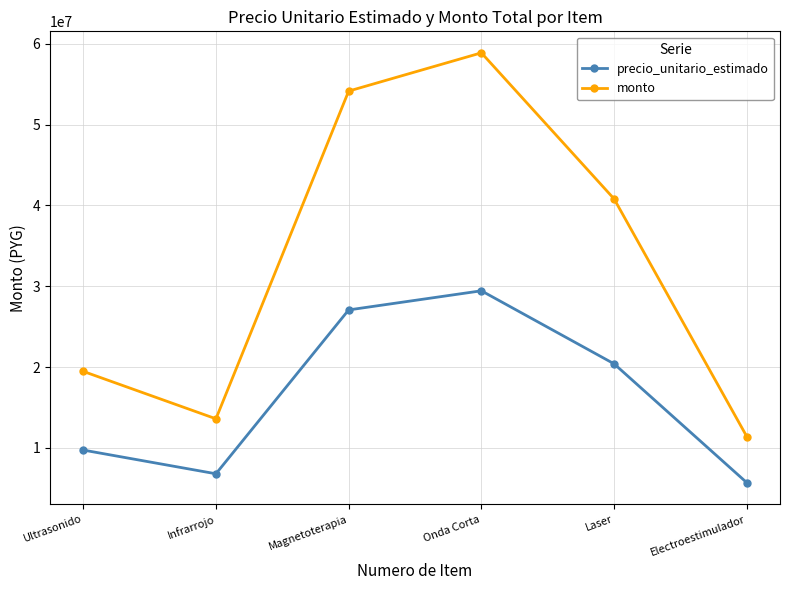

What is the label of the 1st point from the left?

Ultrasonido